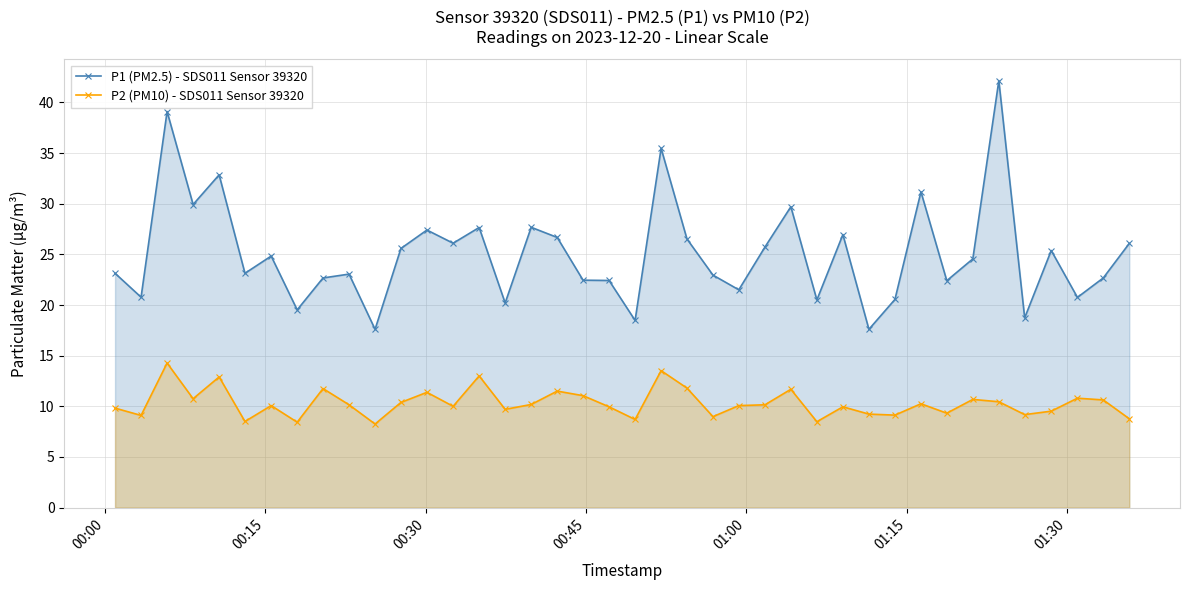

How many distinct data groups are displayed?

2